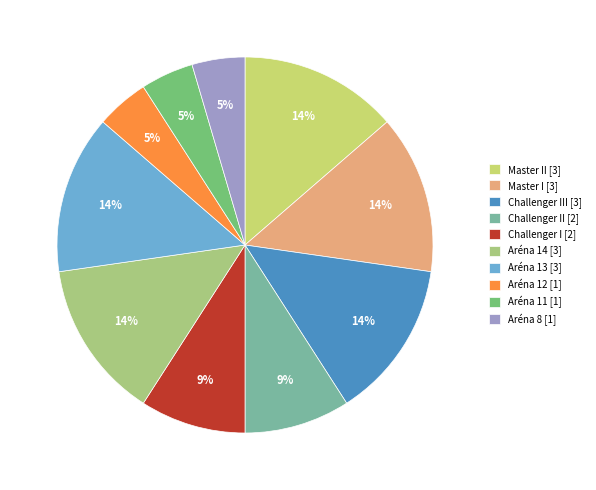

How many slices are in this pie chart?

10